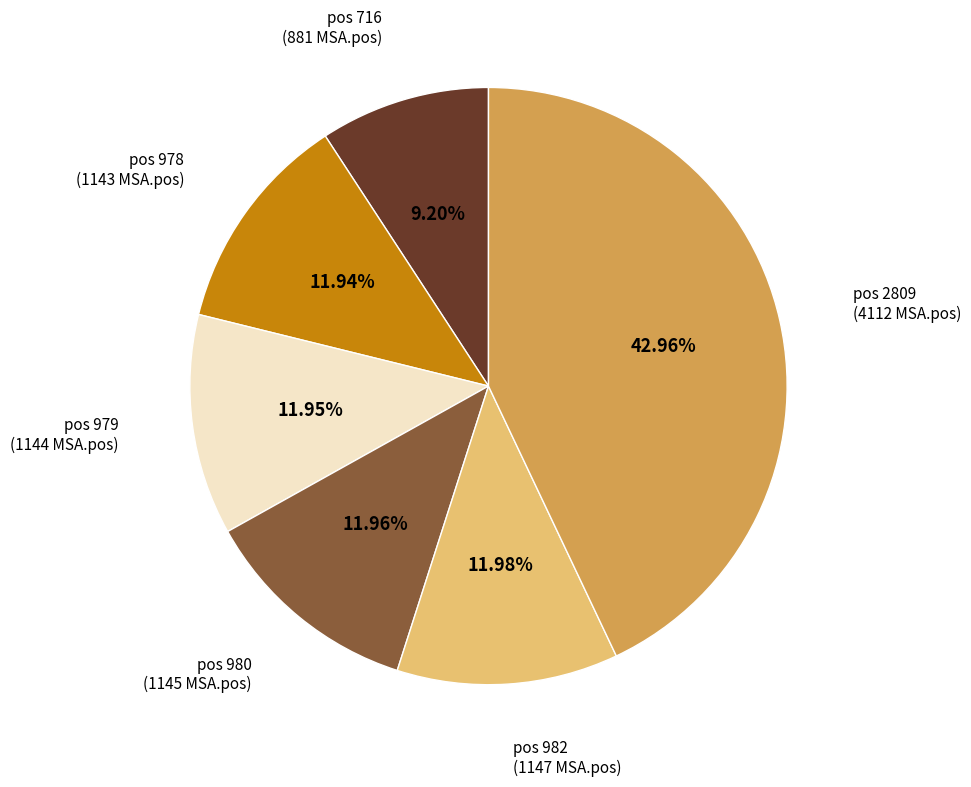

To the nearest percent, what is the difference between the largest and smallest slice percentages?

34%